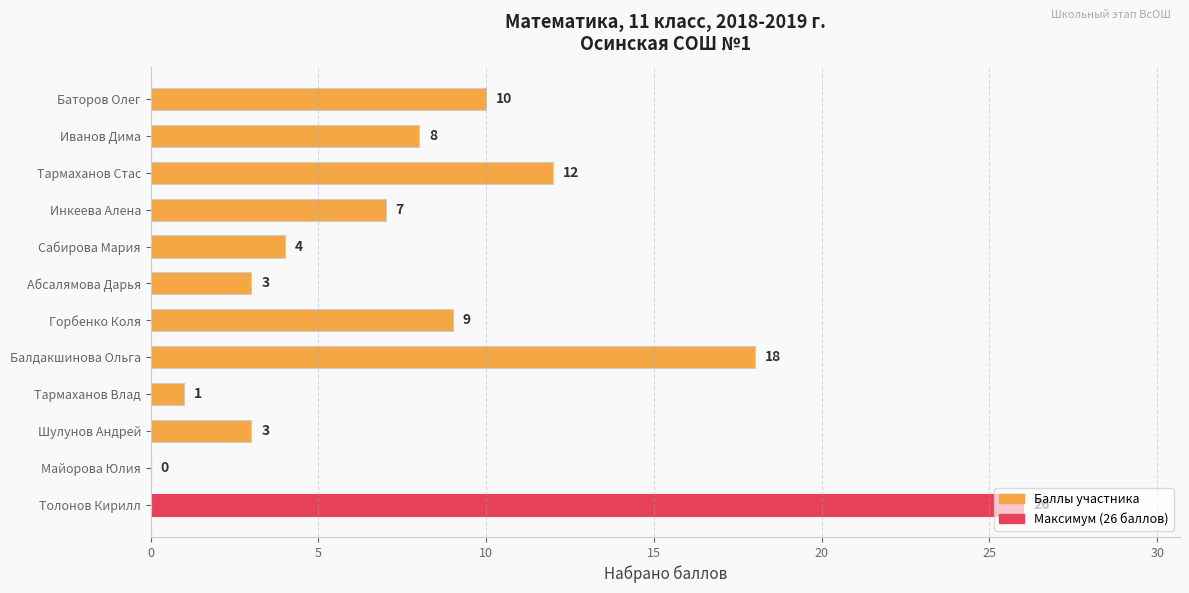

What is the sum of the values at Тармаханов Стас and Тармаханов Влад?

13